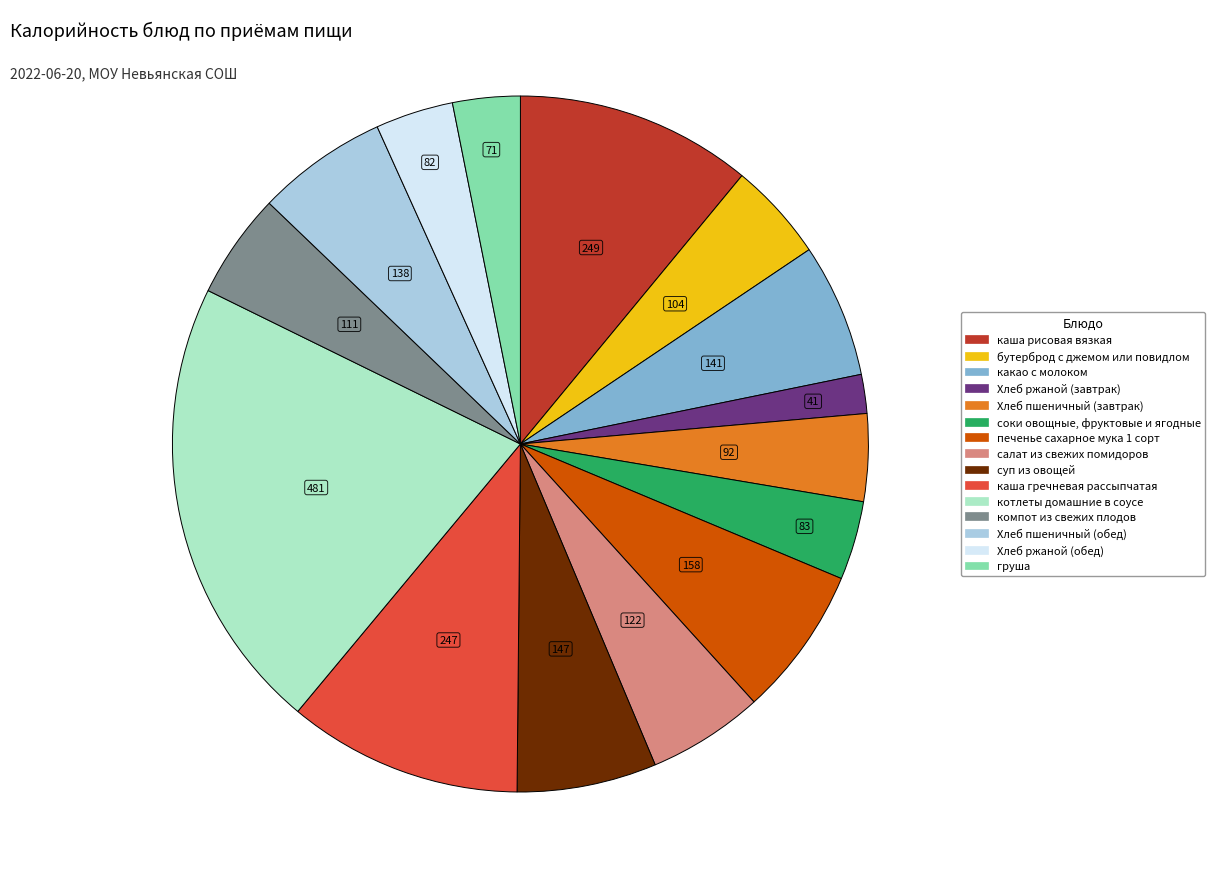

Which has a higher value, компот из свежих плодов or Хлеб ржаной (обед)?

компот из свежих плодов